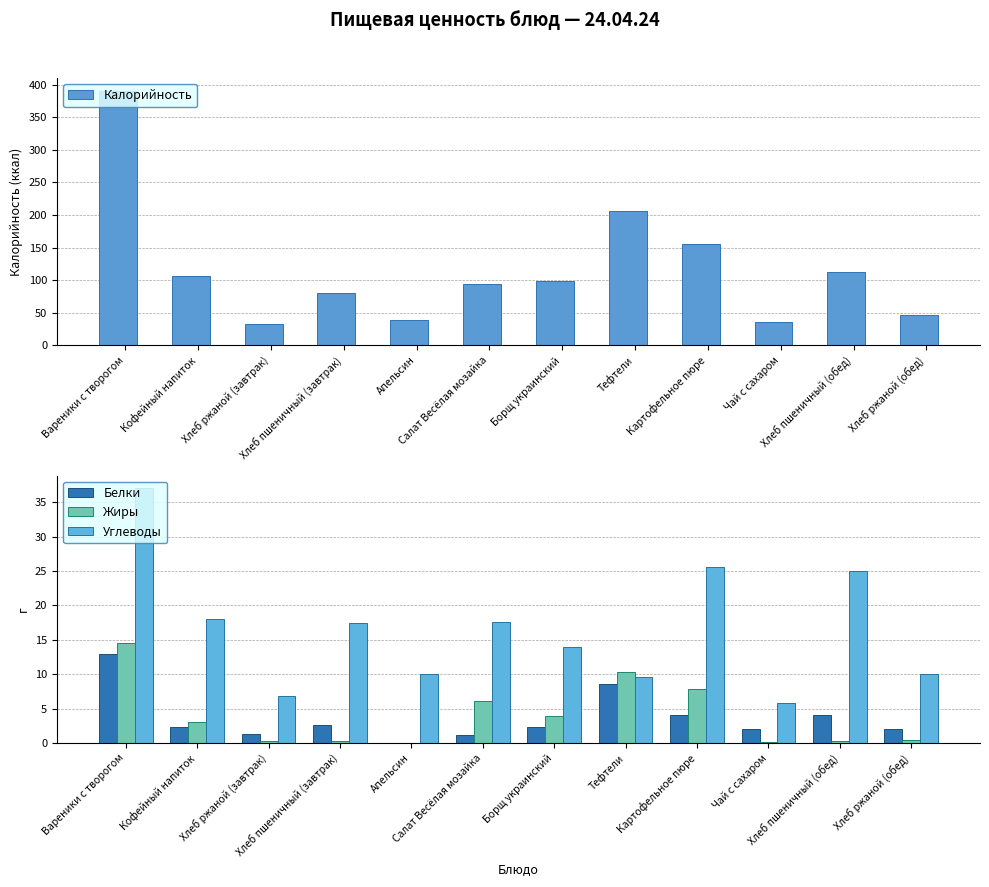

The Жиры series shows 7.0 at Борщ украинский. True or false?

False